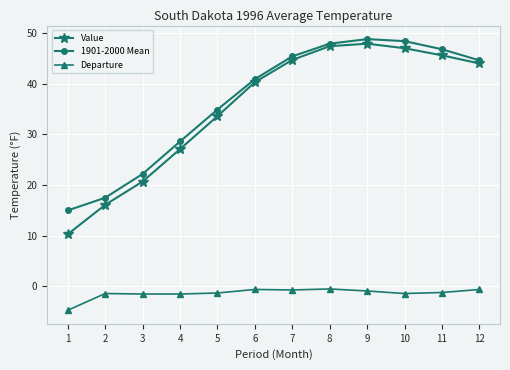

Which series changed the most between 4 and 8?

Value